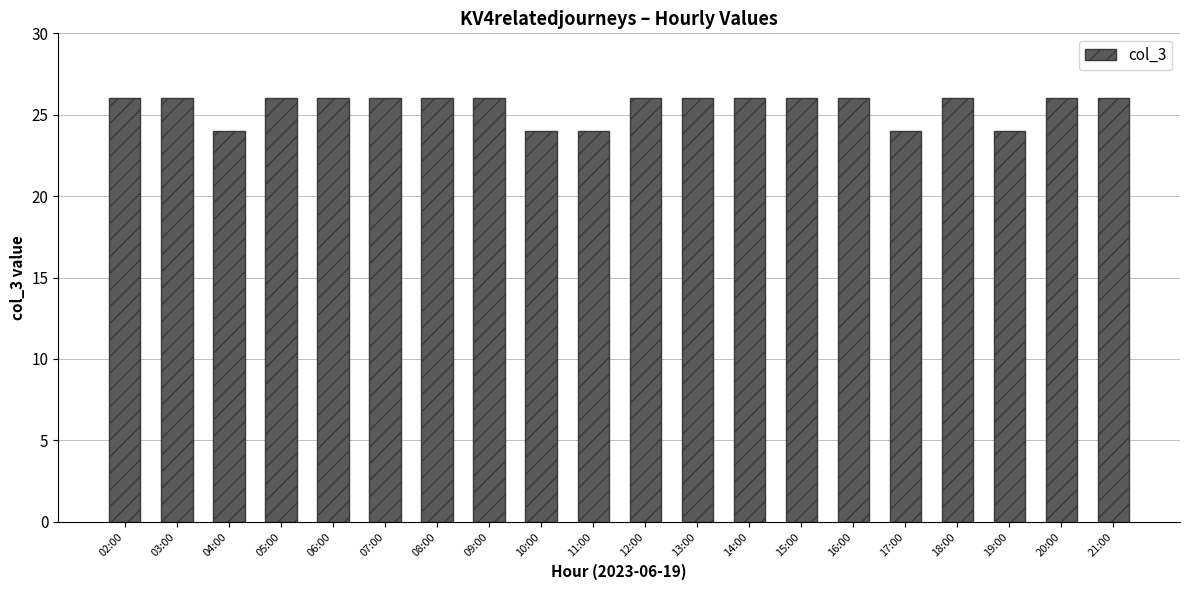

Reading left to right, what are all the values shown in this chart?

26	26	24	26	26	26	26	26	24	24	26	26	26	26	26	24	26	24	26	26